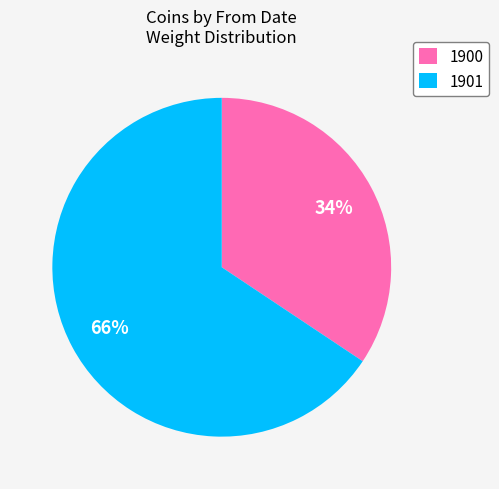

To the nearest percent, what percentage of the pie is 1901?

66%